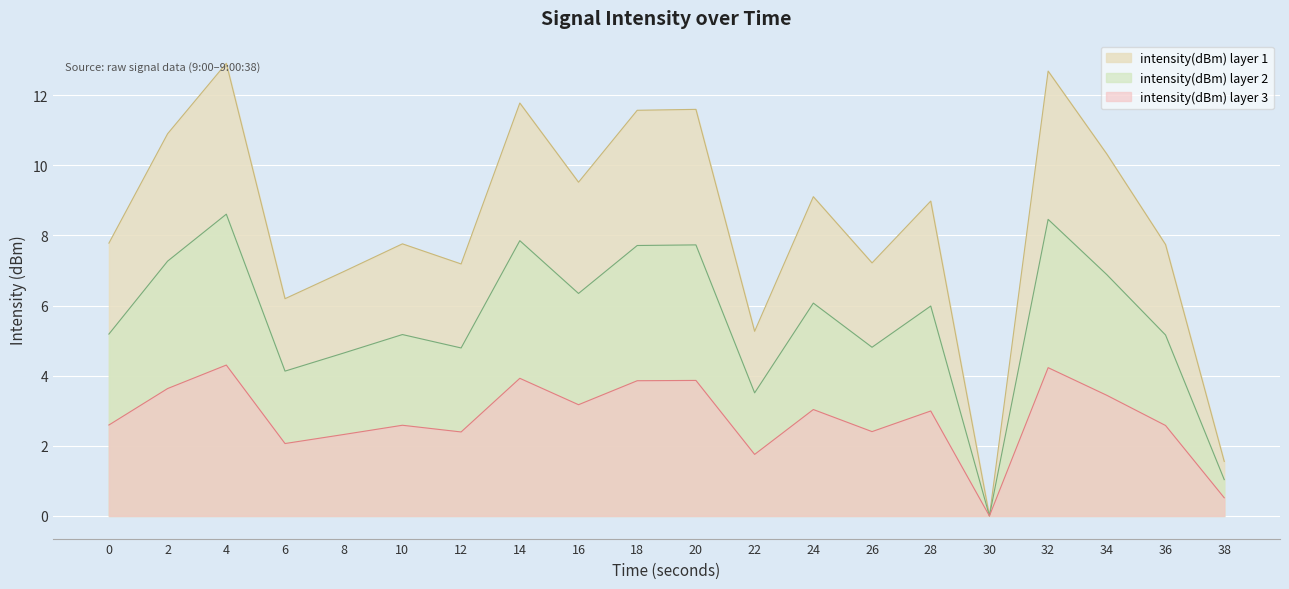

Which label corresponds to the largest value in the chart?

4